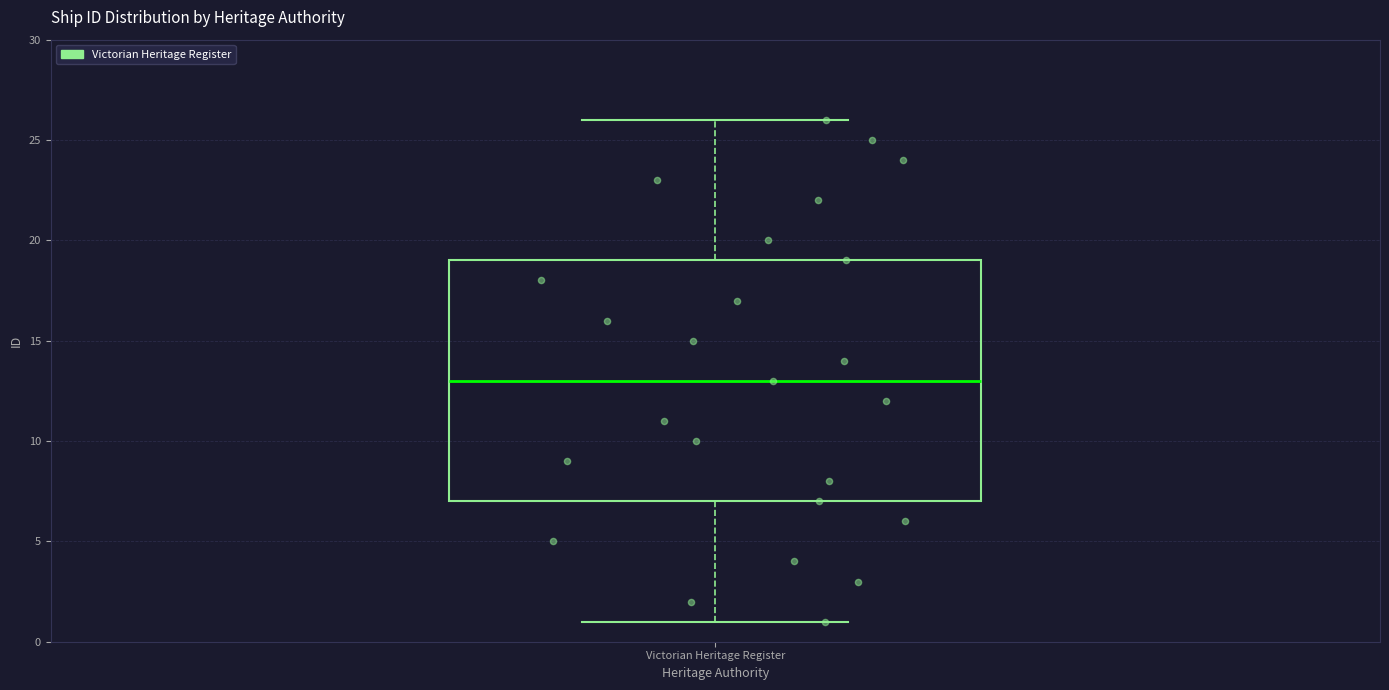

Read this box plot against the y-axis: the position of the median line, the range covered by the box, and the ends of both whiskers. The values are not printed on the chart, so give them approximately, as read against the axis.

median 13, box 7 to 19, whiskers 1 to 26